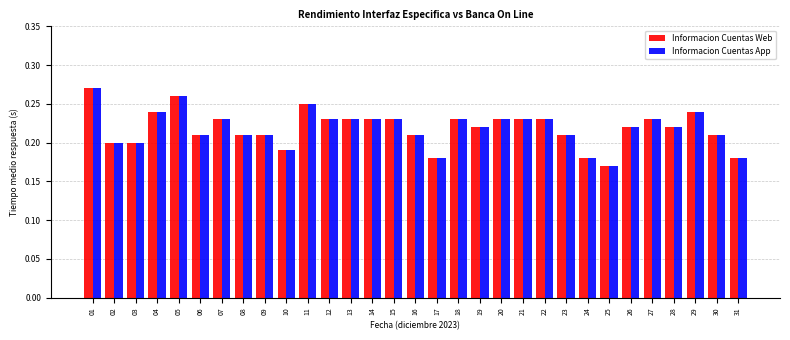

Are the bars horizontal?

No